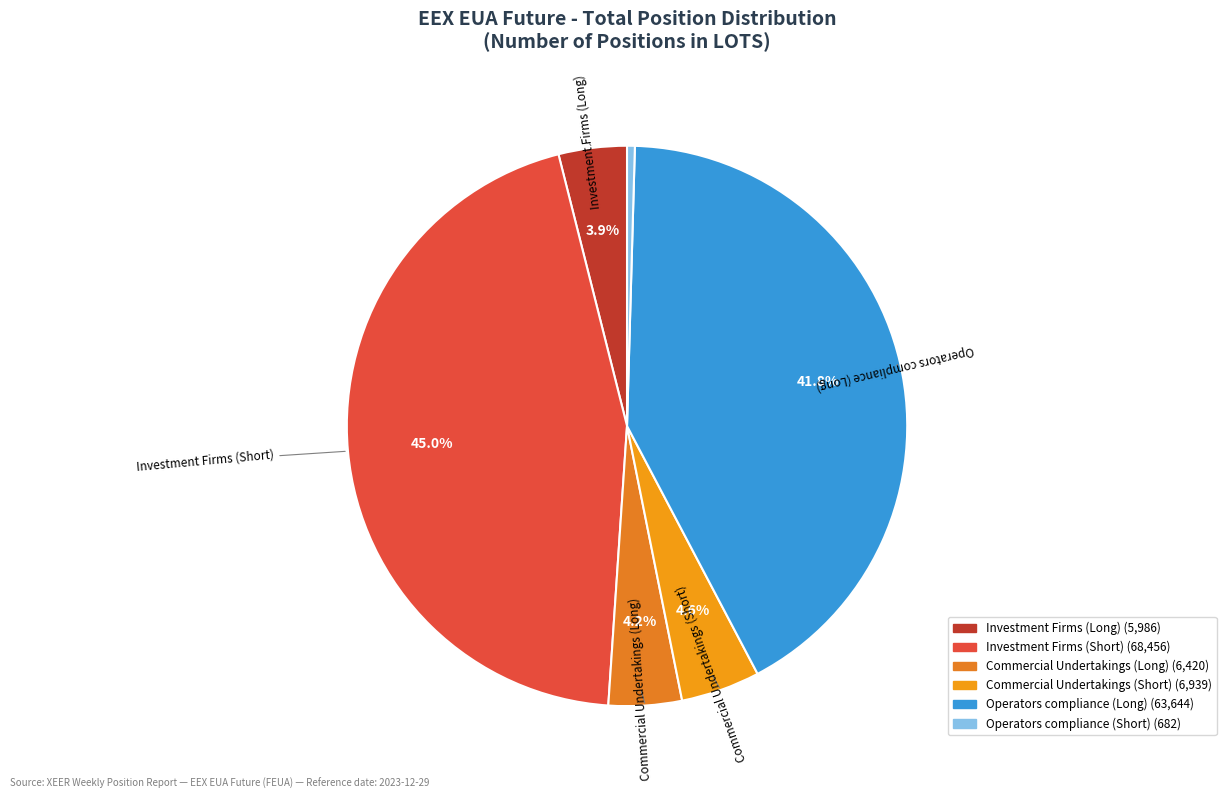

How many slices are in this pie chart?

6